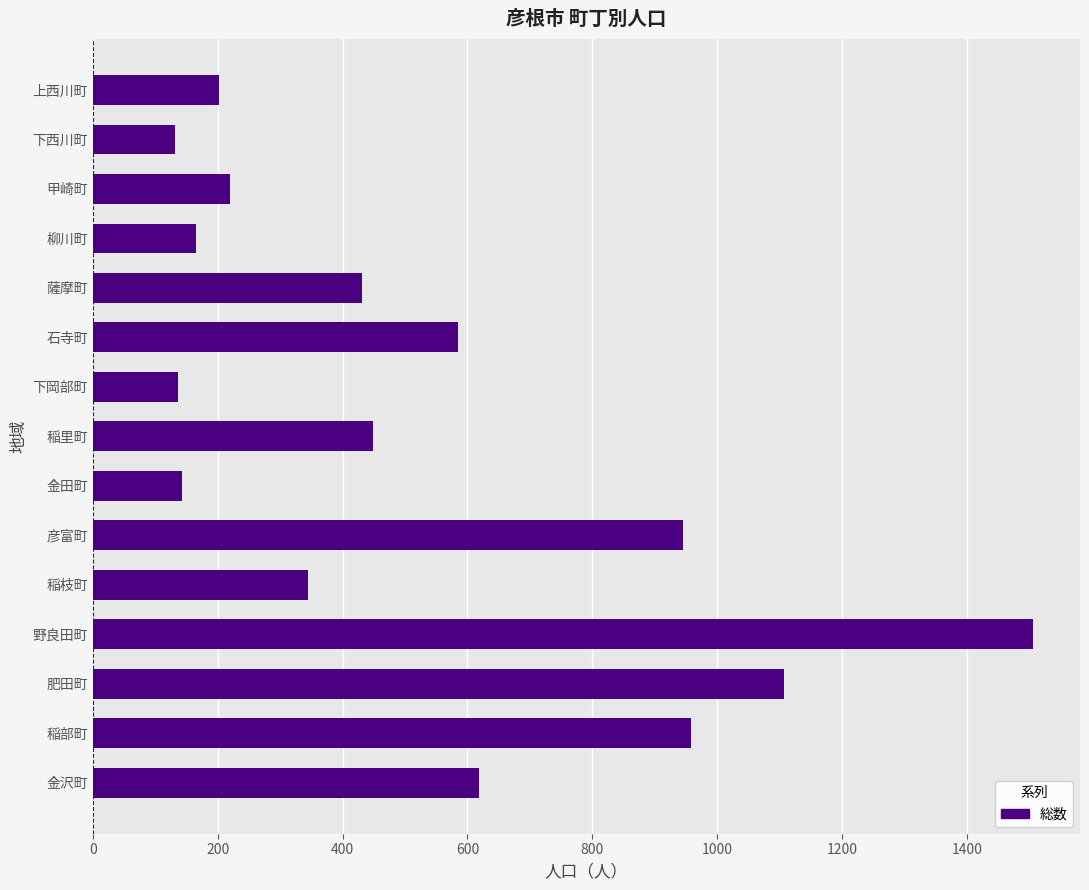

True or false: the data shows 945 at 彦富町.

True